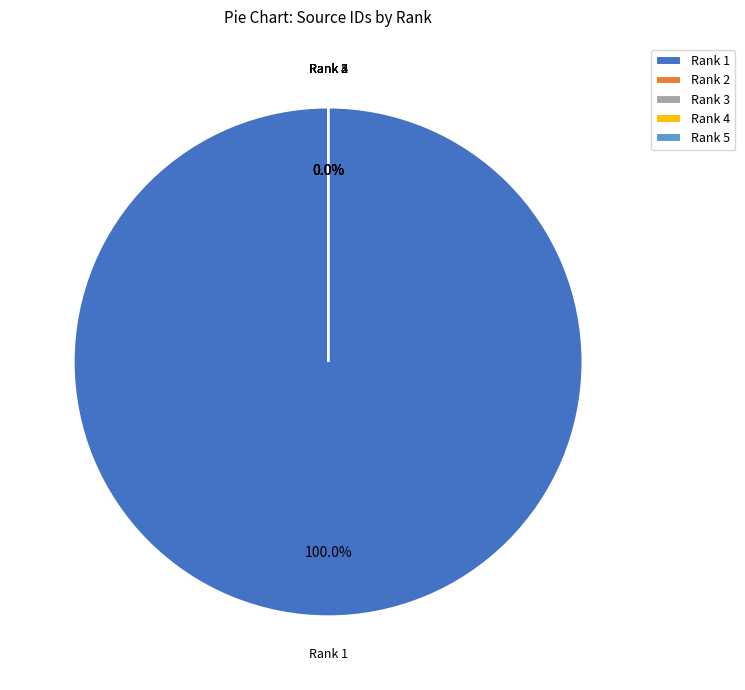

Count the number of slices in the pie.

5